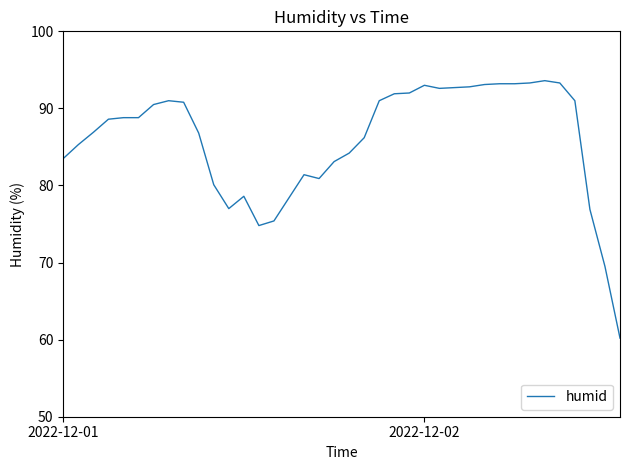

What is the difference between the maximum and minimum values?

33.4